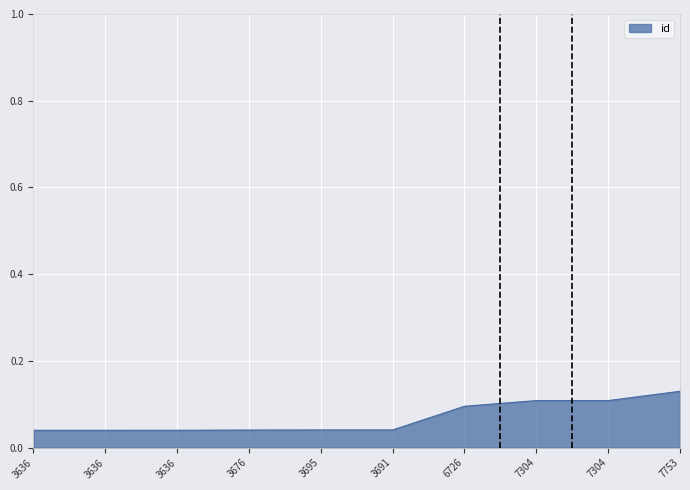

Count the number of data series in this chart.

1